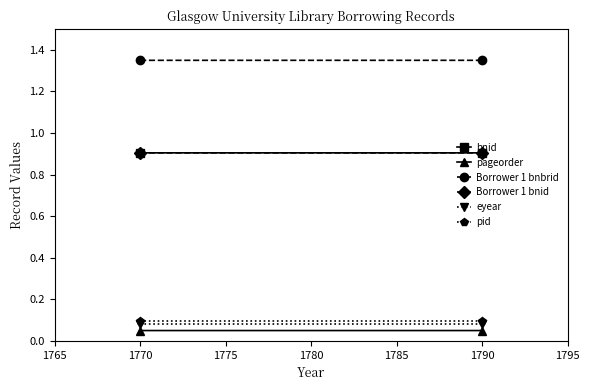

How many series are shown in this chart?

6